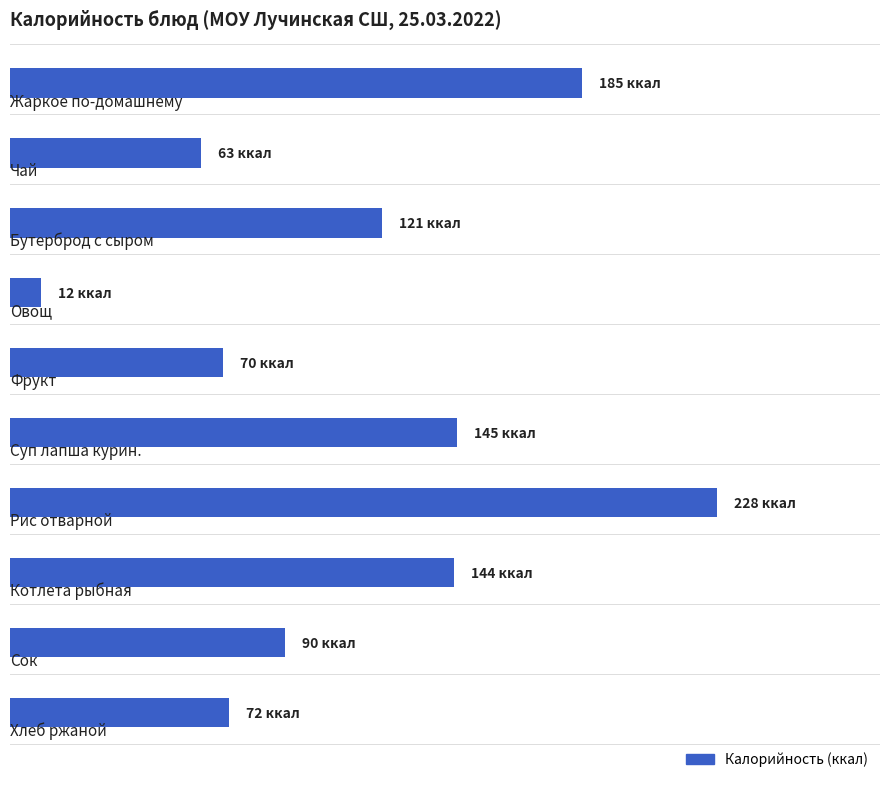

Are the bars horizontal?

Yes